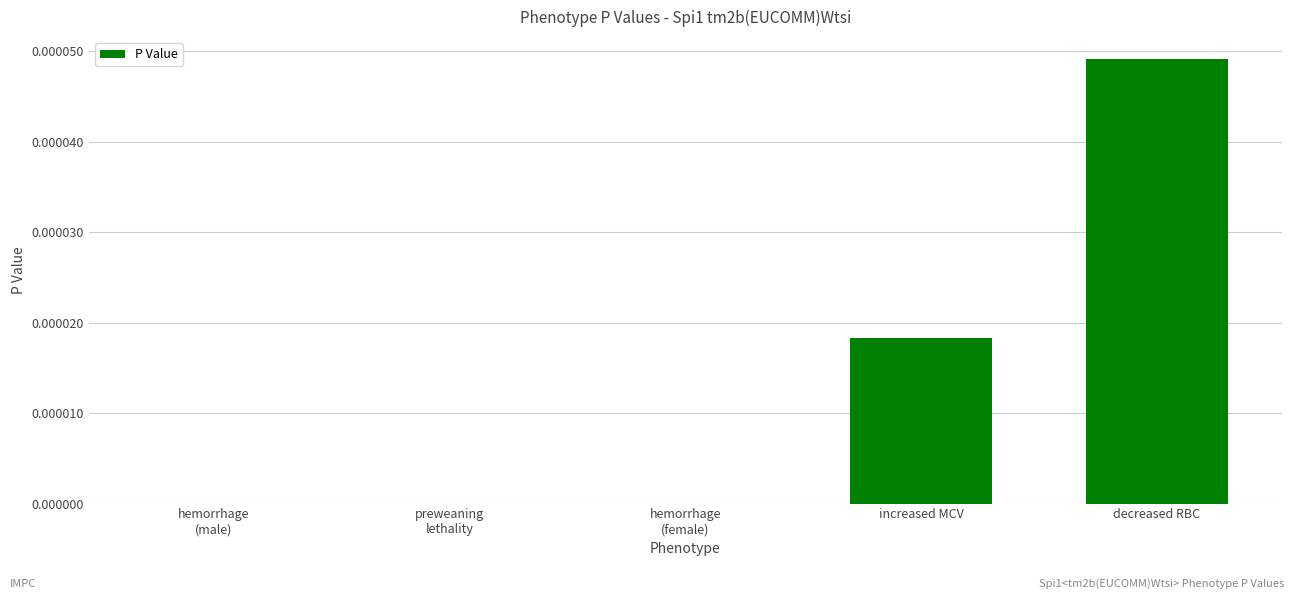

How many categories are shown in the chart?

5